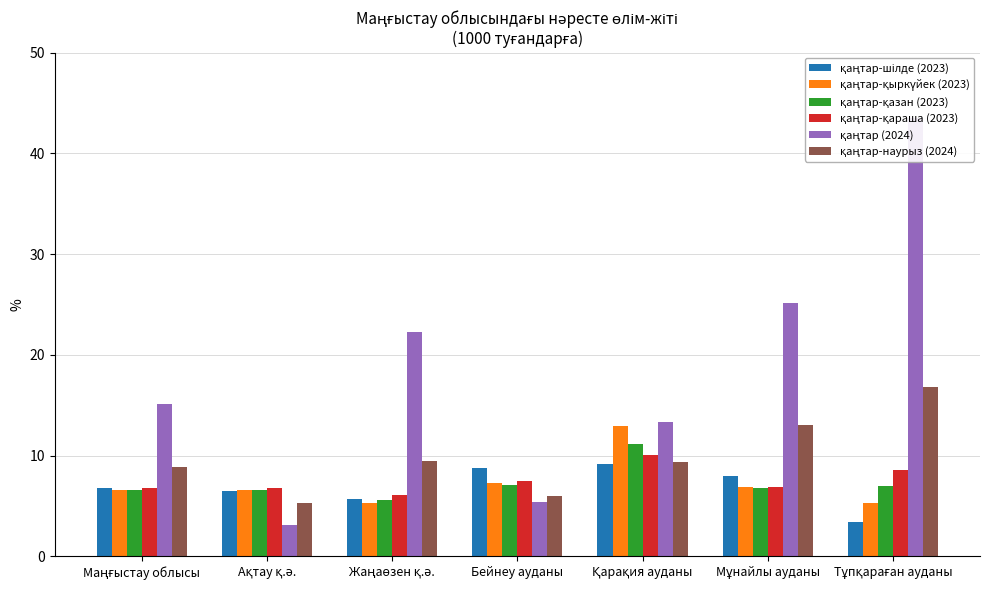

What is the average value of the қаңтар-қараша (2023) series?

7.5